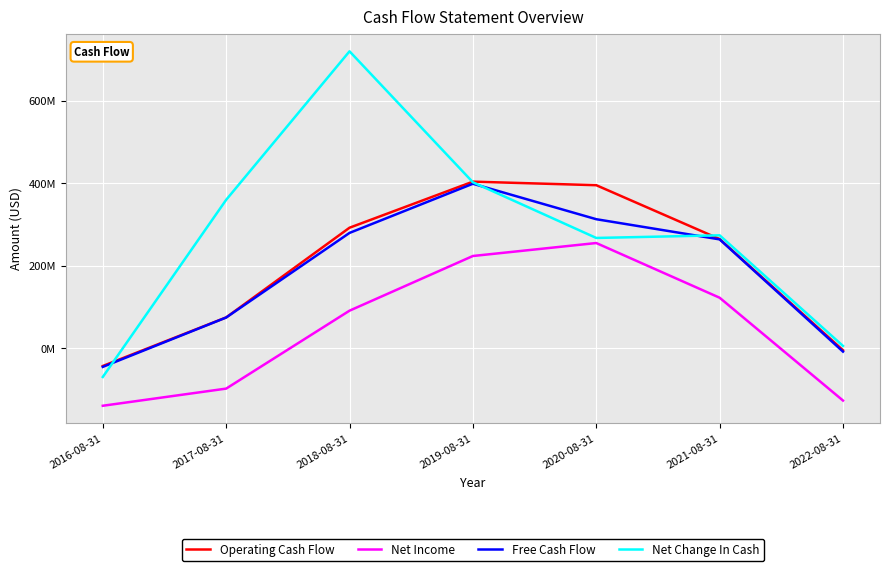

How many interior local peaks does the Net Change In Cash series have?

2